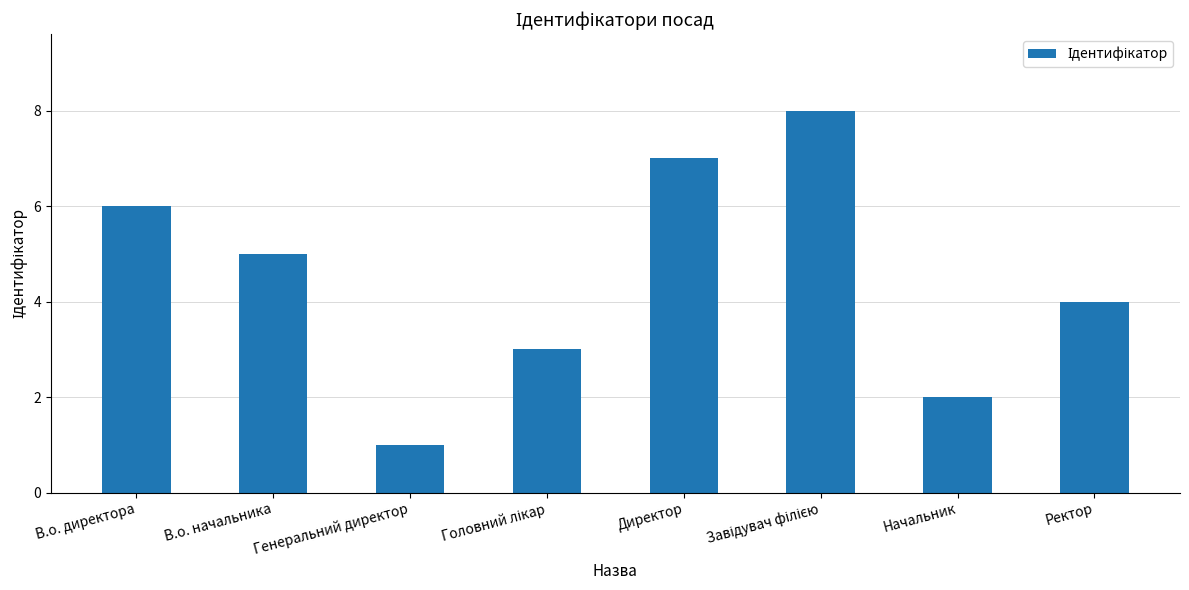

At which category does the chart reach its minimum across all series?

Генеральний директор